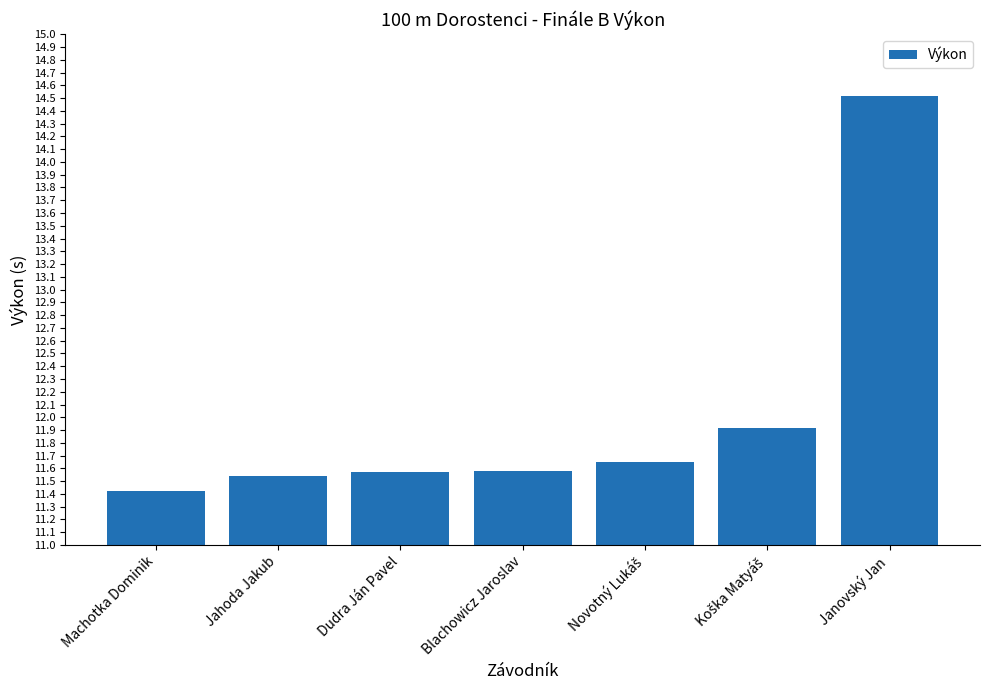

Does the chart contain any negative values?

No